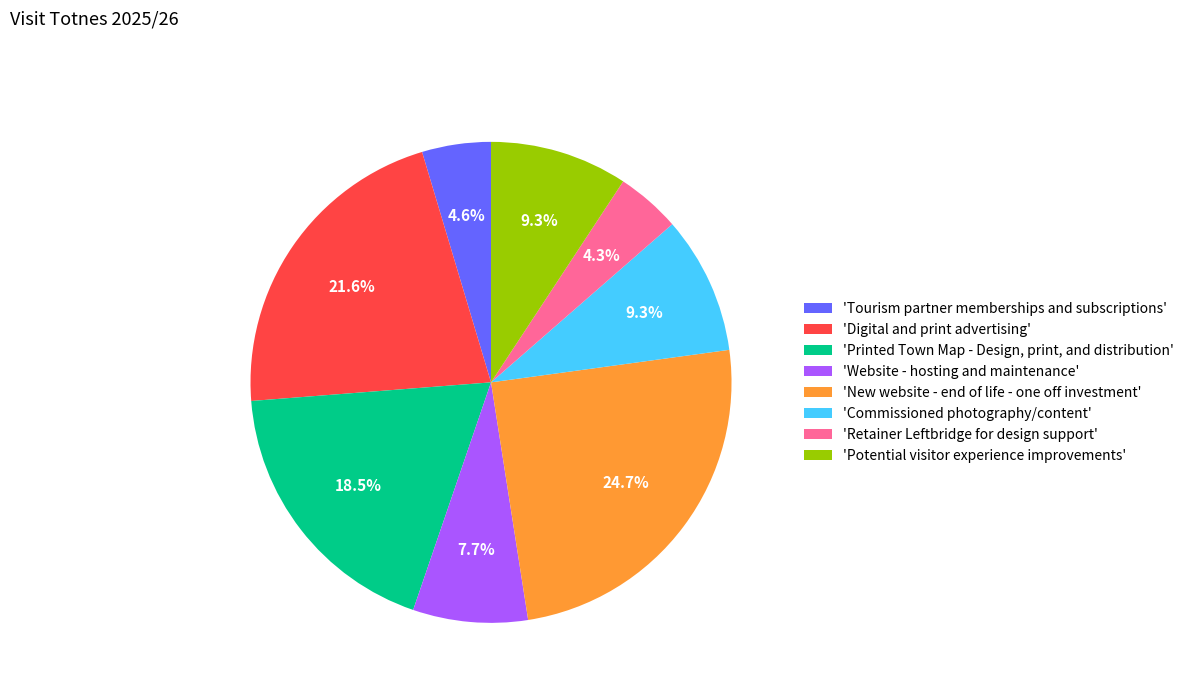

Is there a majority slice in this chart?

No